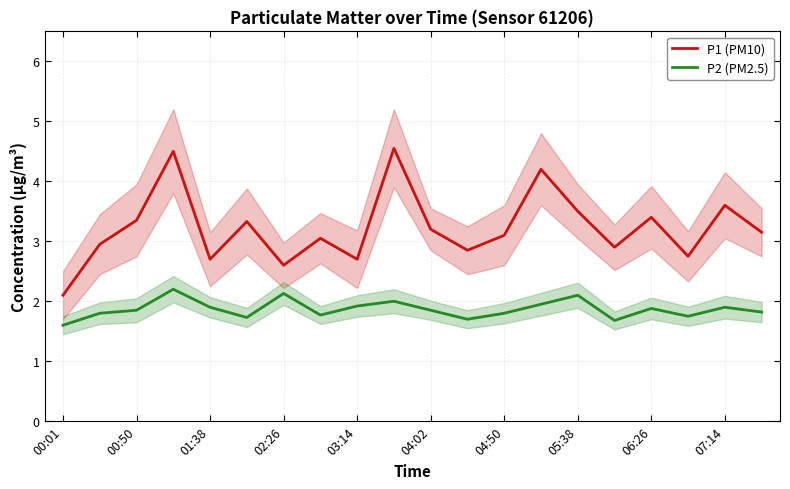

Is it true that P2 (PM2.5) equals 1.9 at 07:14?

True